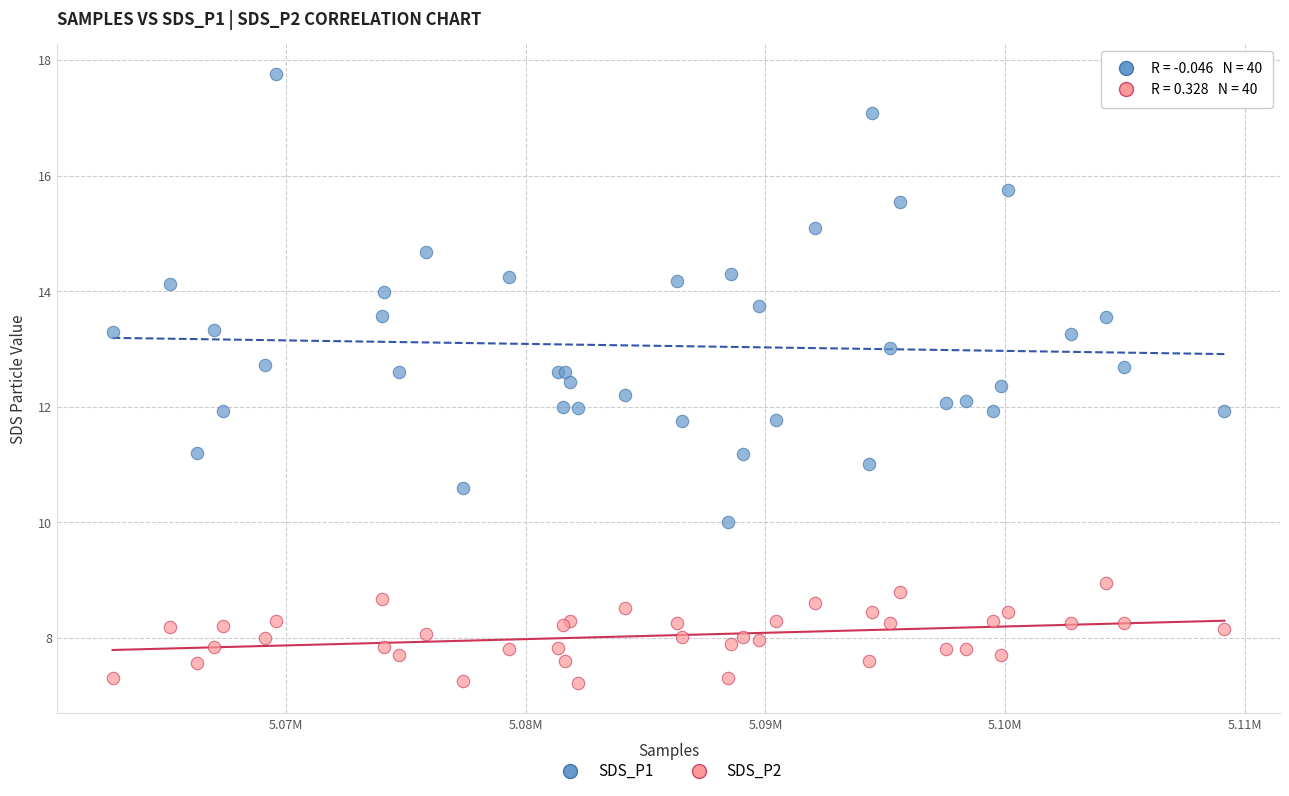

Which series reaches the minimum Y coordinate?

SDS_P2